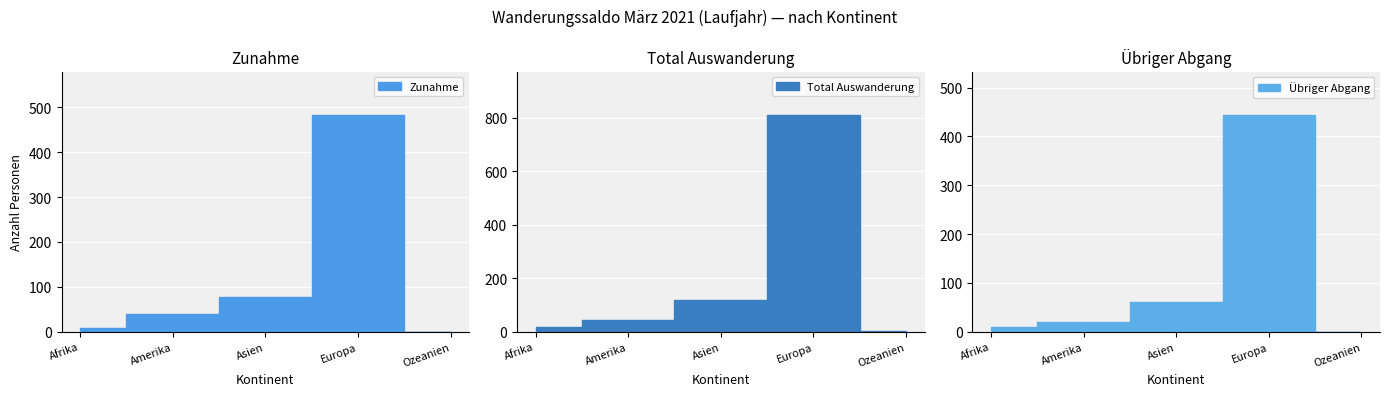

Between Amerika and Afrika, which is larger?

Amerika